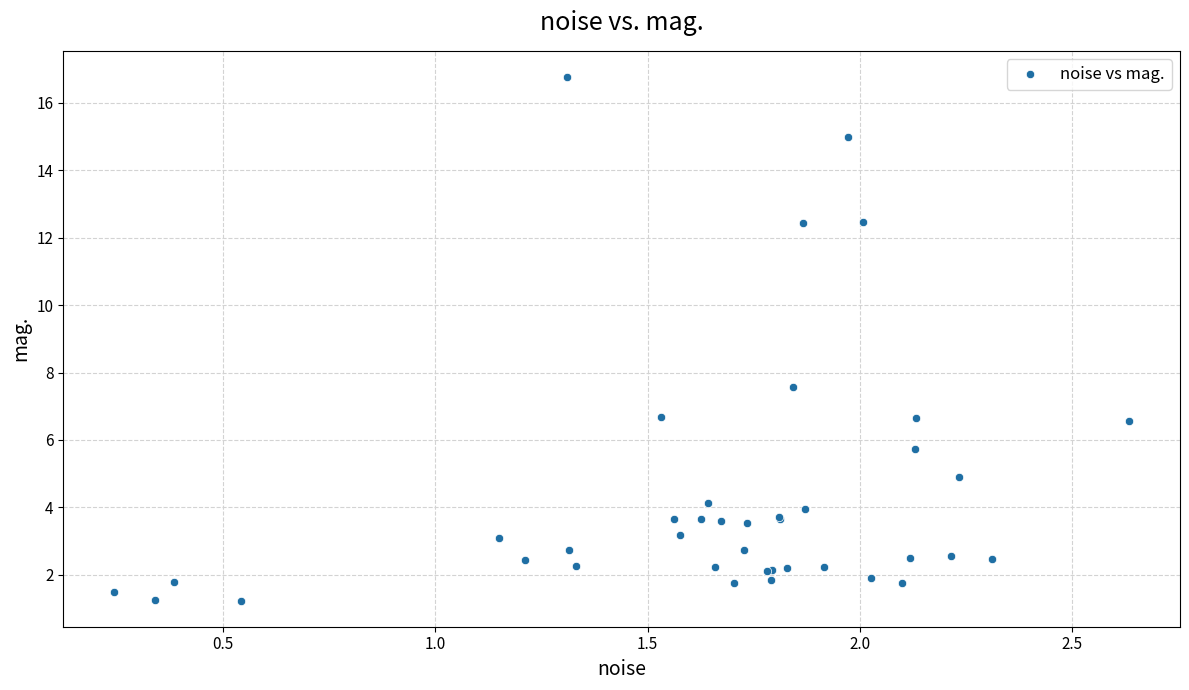

What Y value in the scatter plot is closest to 9?

7.6